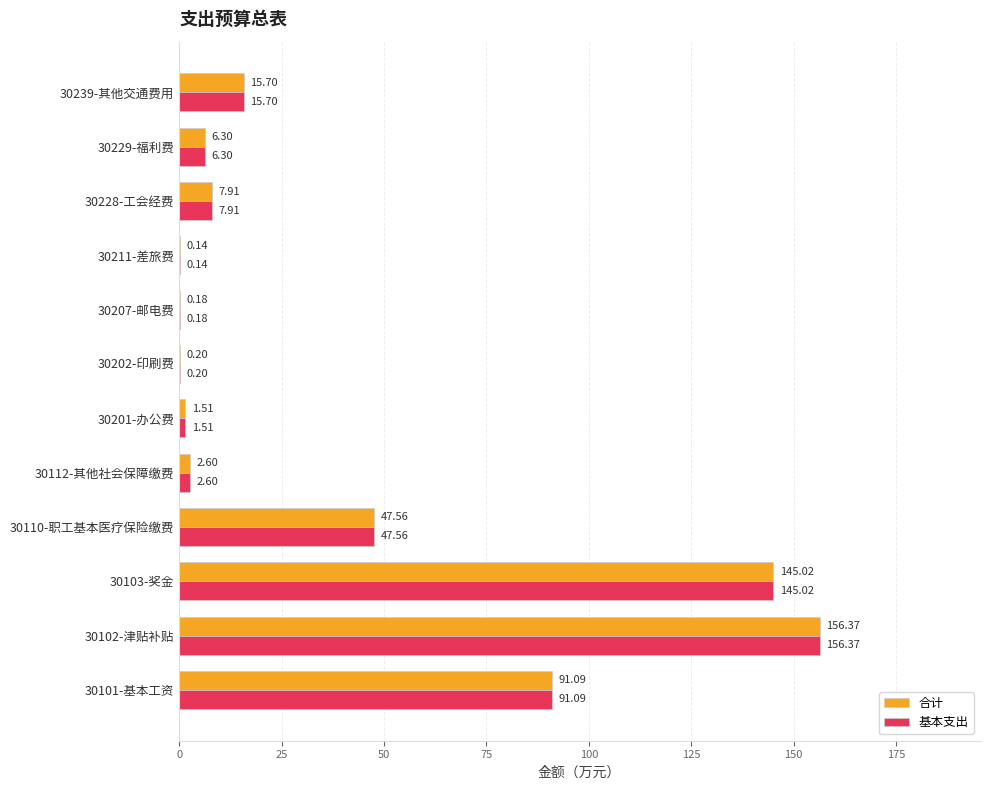

Is the value of 合计 at 30101-基本工资 greater than the value of 基本支出 at 30110-职工基本医疗保险缴费?

Yes